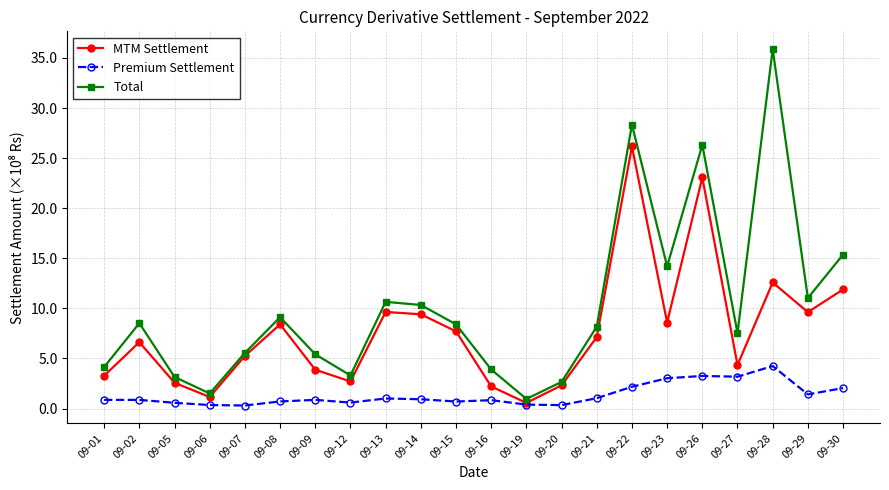

What is the value of the Total point at the 21st from the left?

11.0